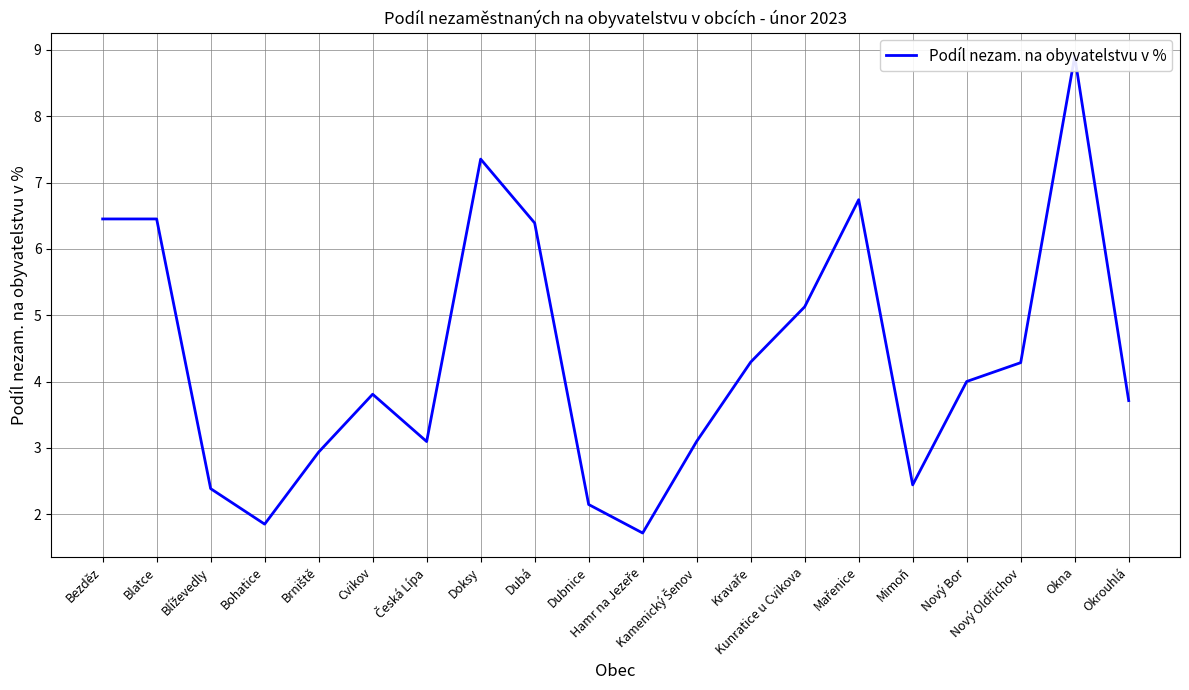

What is the minimum value shown in the chart?

1.7